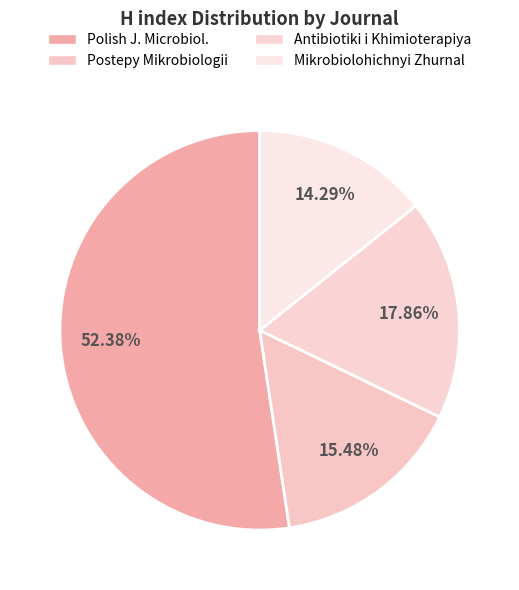

Is Mikrobiolohichnyi Zhurnal the majority of the pie?

No